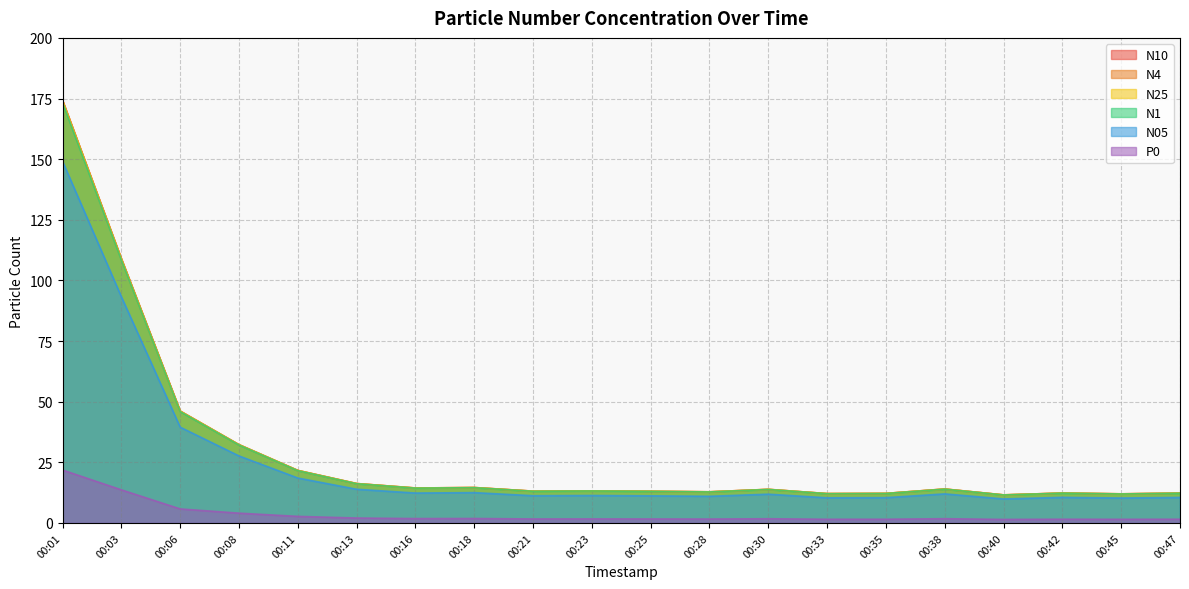

True or false: N05 and P0 intersect in this chart.

False